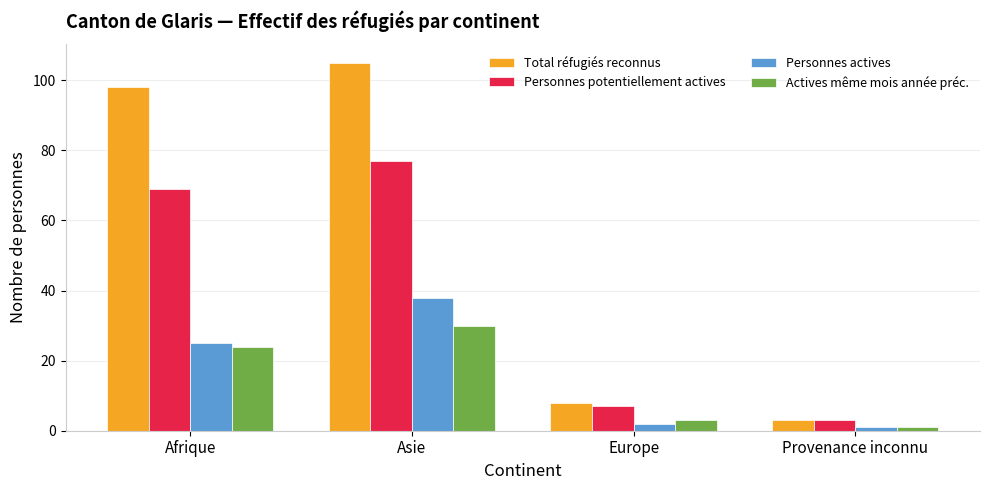

What is the difference between the maximum and minimum values in the Personnes actives series?

37